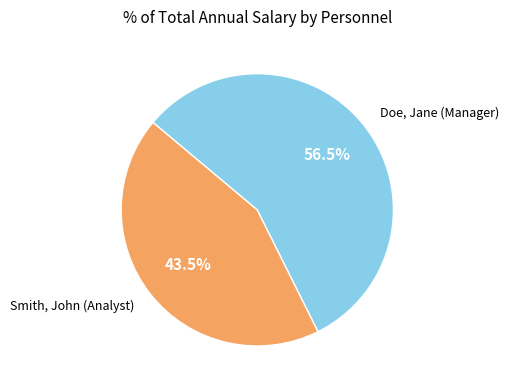

Which slice is the smallest?

Smith, John (Analyst)